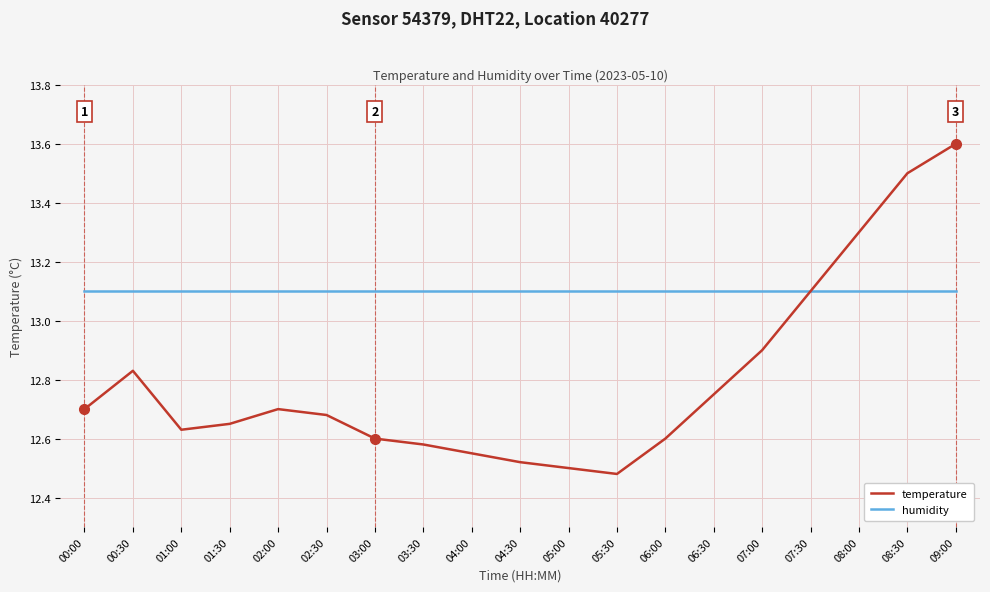

What is the spread (max minus min) of values at 00:30?

0.3